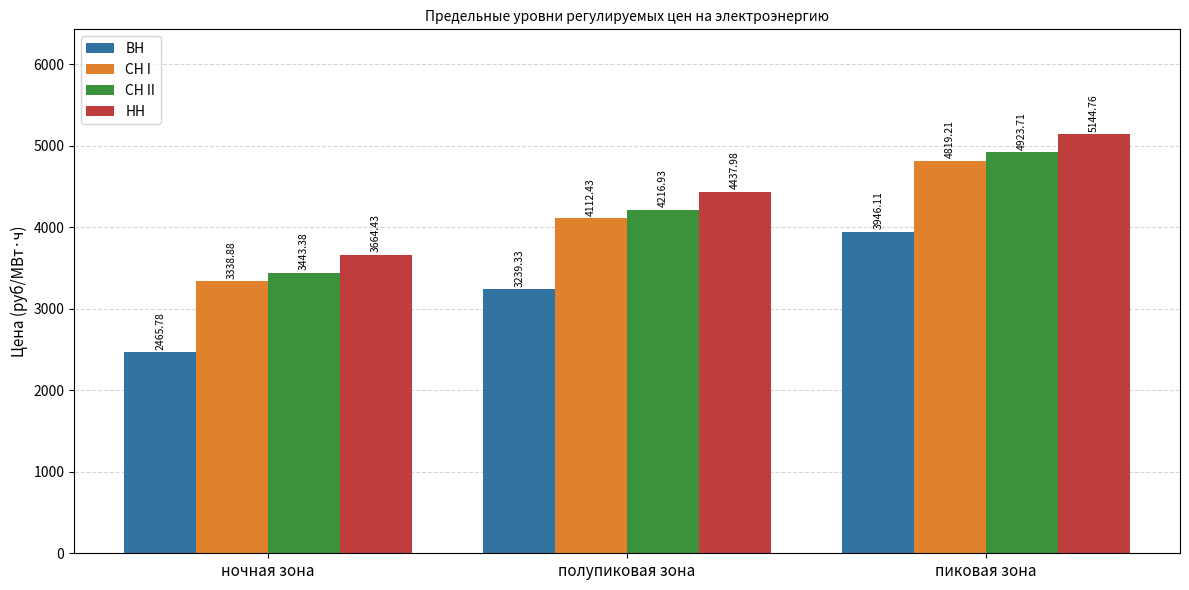

Reading right to left, what are all the values shown in this chart?

ВН: пиковая зона=3946.1	полупиковая зона=3239.3	ночная зона=2465.8
СН I: пиковая зона=4819.2	полупиковая зона=4112.4	ночная зона=3338.9
СН II: пиковая зона=4923.7	полупиковая зона=4216.9	ночная зона=3443.4
НН: пиковая зона=5144.8	полупиковая зона=4438.0	ночная зона=3664.4